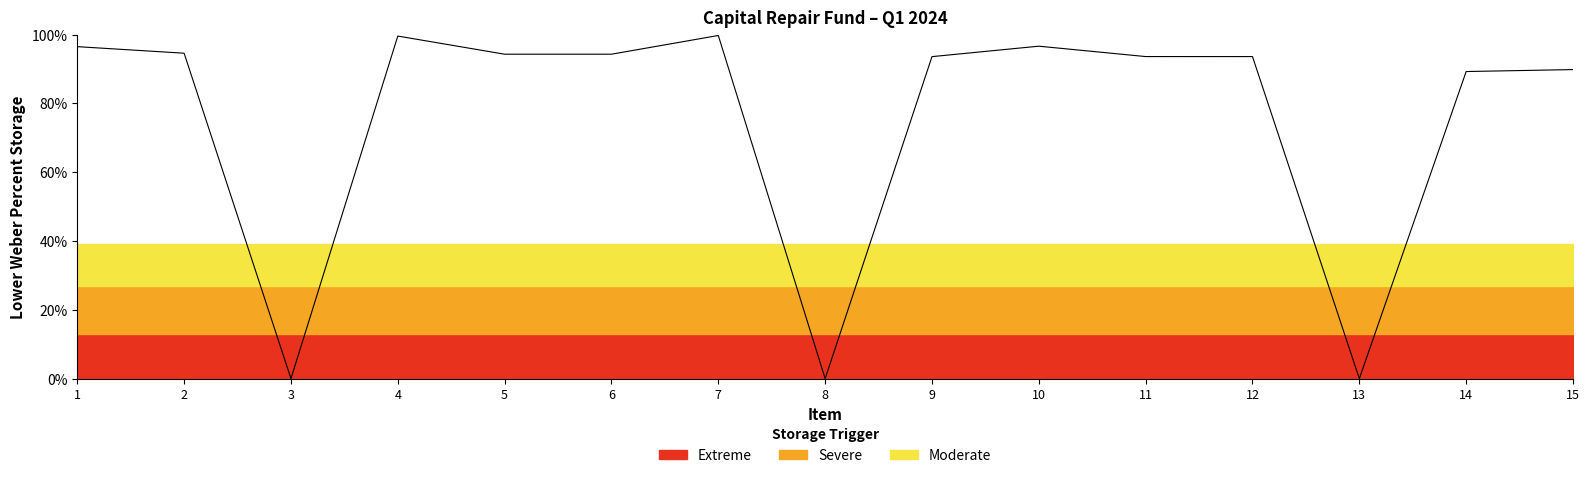

Count the number of data series in this chart.

1